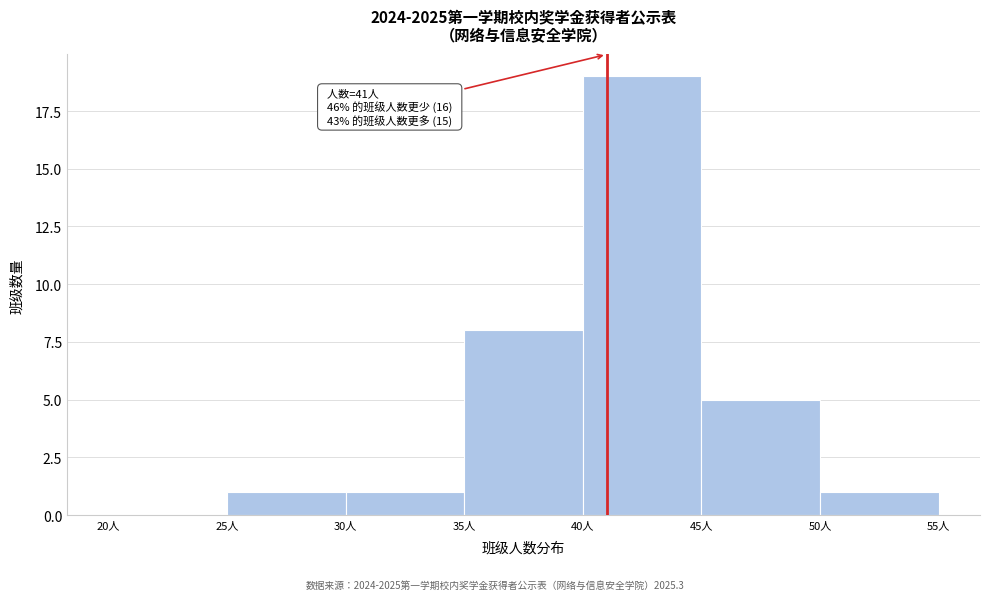

Which range on the x-axis has the tallest bar?

40 to 45